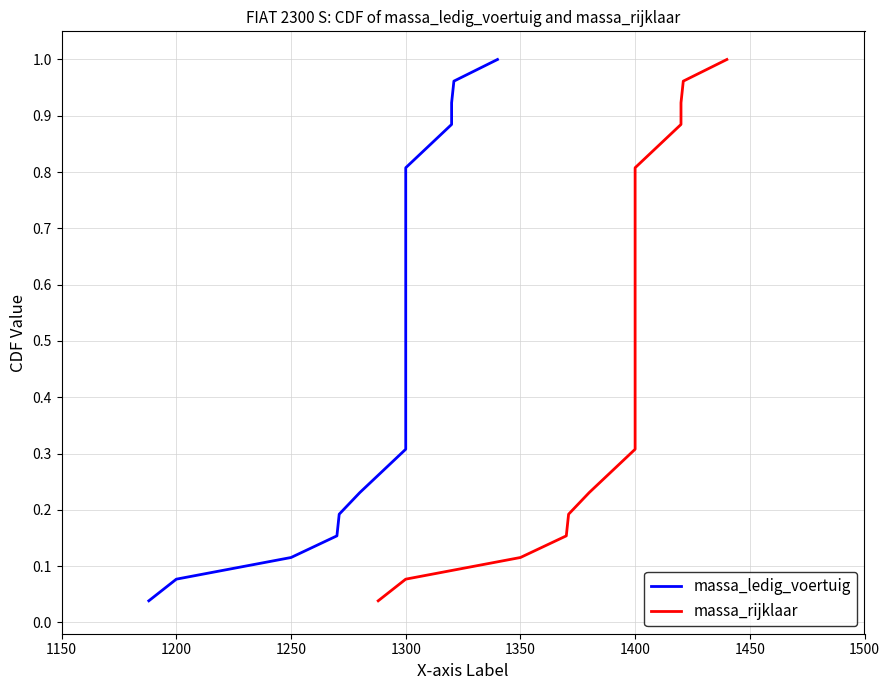

True or false: massa_ledig_voertuig and massa_rijklaar intersect in this chart.

False